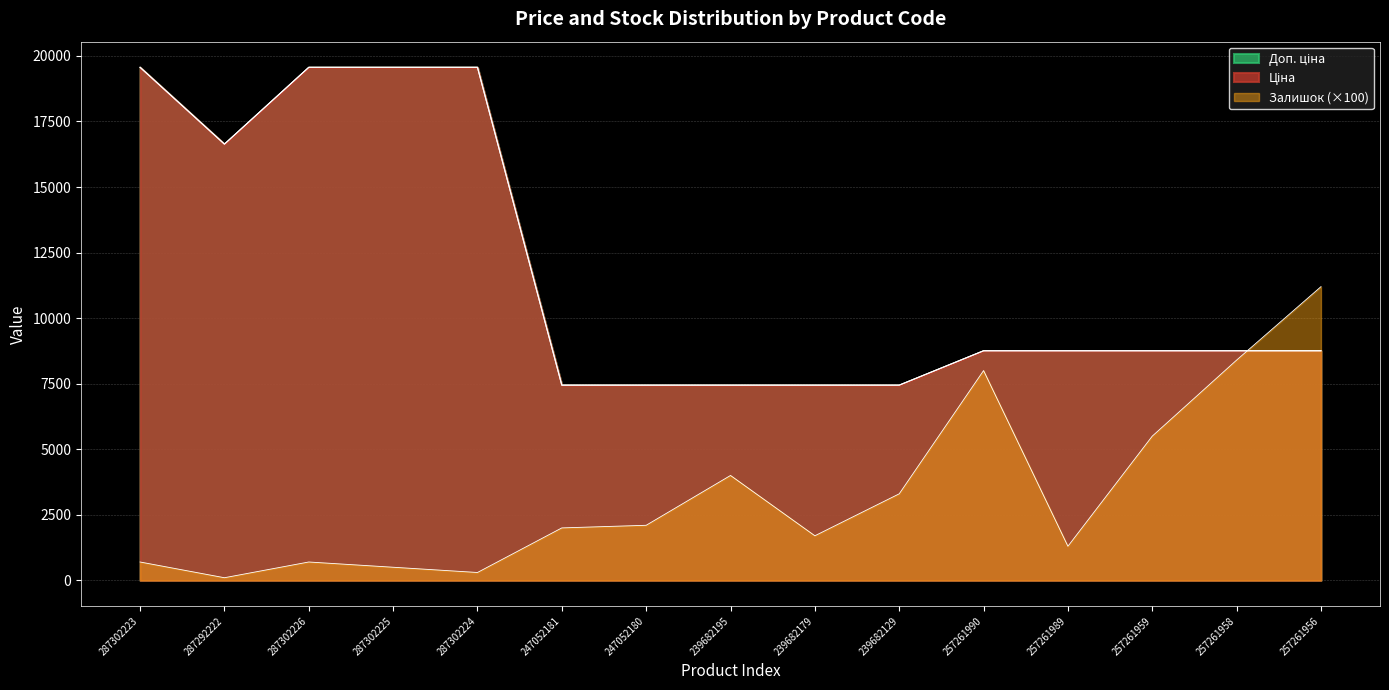

True or false: Ціна has more than 1 points higher than both neighbors.

False